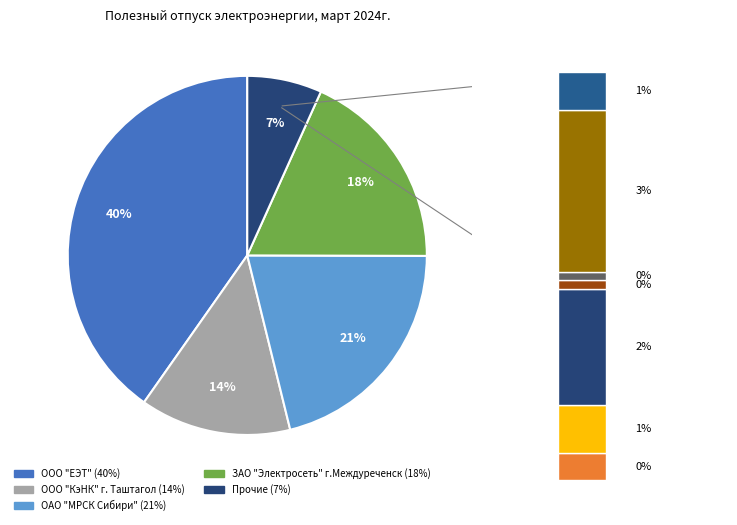

Is there a majority slice in this chart?

No